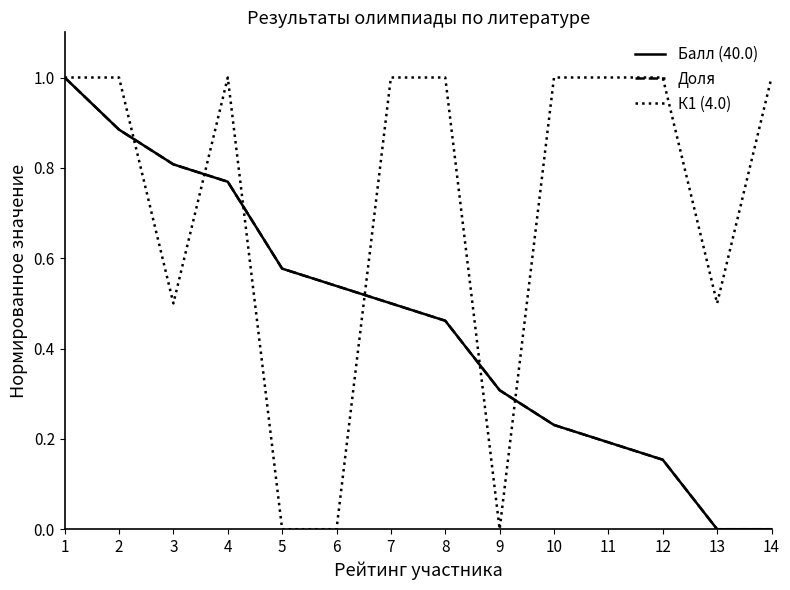

How many lines are shown in the chart?

3